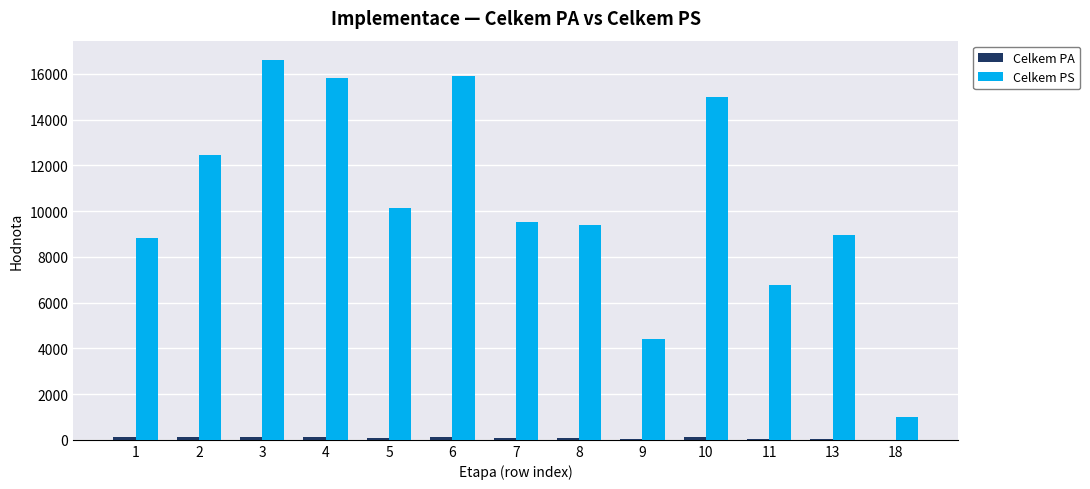

Which series has the largest total across all categories?

Celkem PS